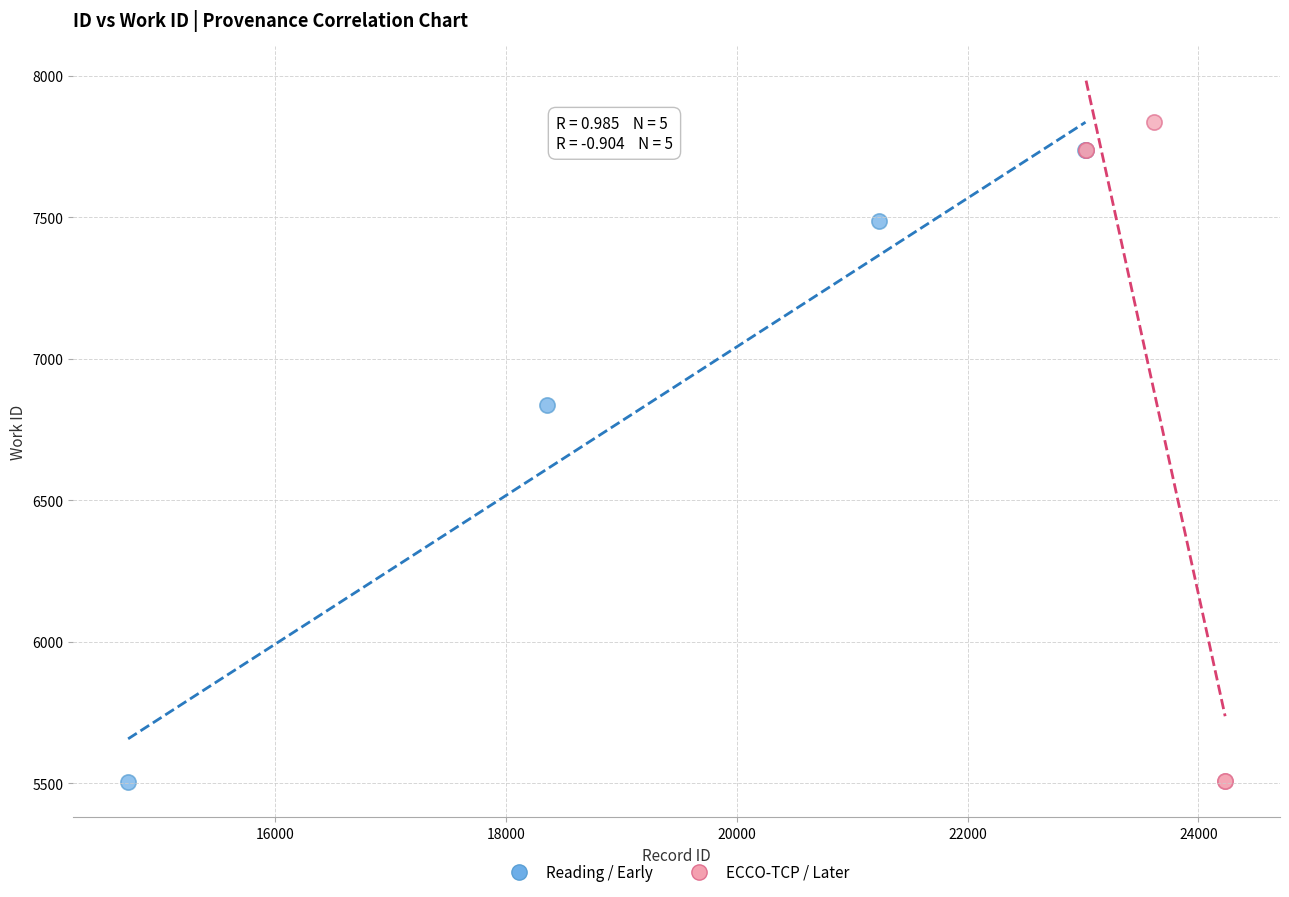

What are all the series names shown in the legend?

Reading / Early, ECCO-TCP / Later